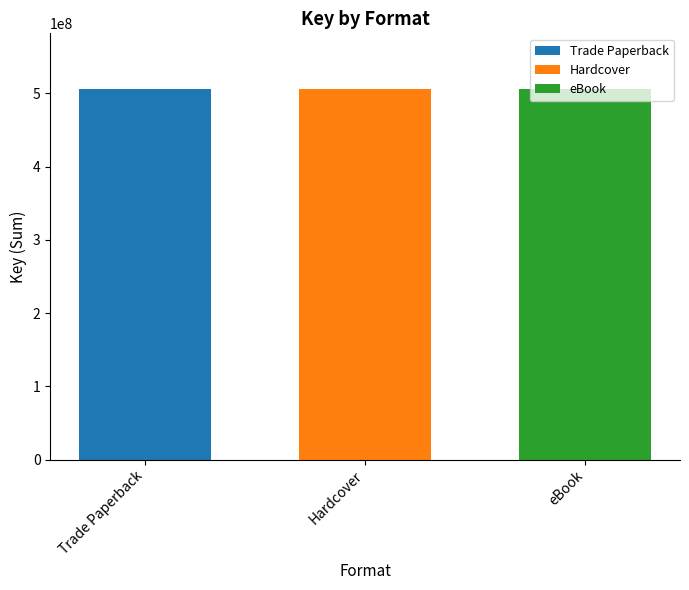

Reading left to right, list all the values displayed in this chart.

Trade Paperback: 506189916	5314
Hardcover: 506189916	5314
eBook: 506189916	5314